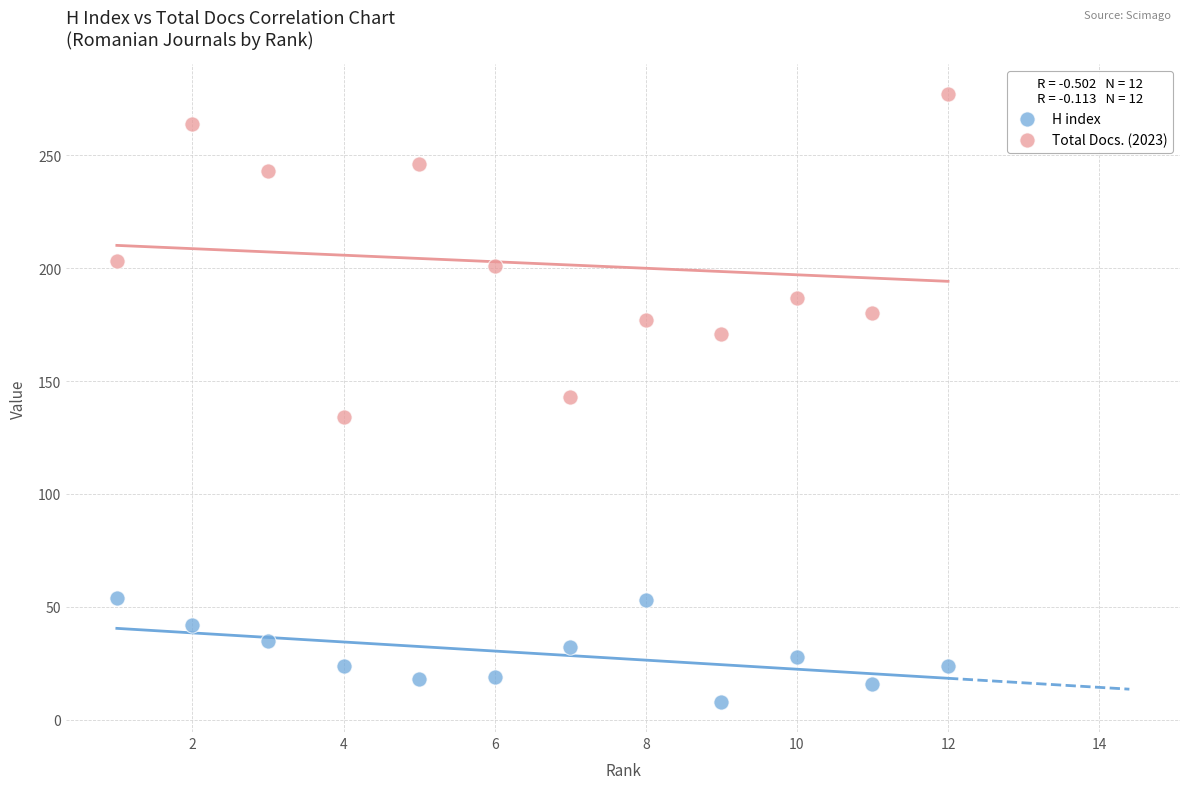

Which series contains the lowest Y value?

H index